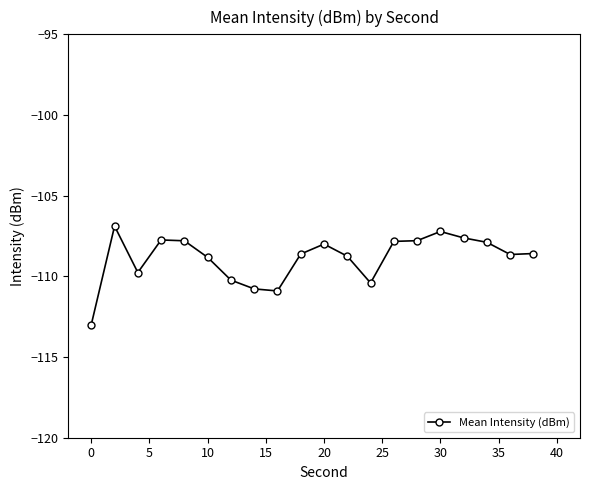

What is the greatest value displayed?

-106.9